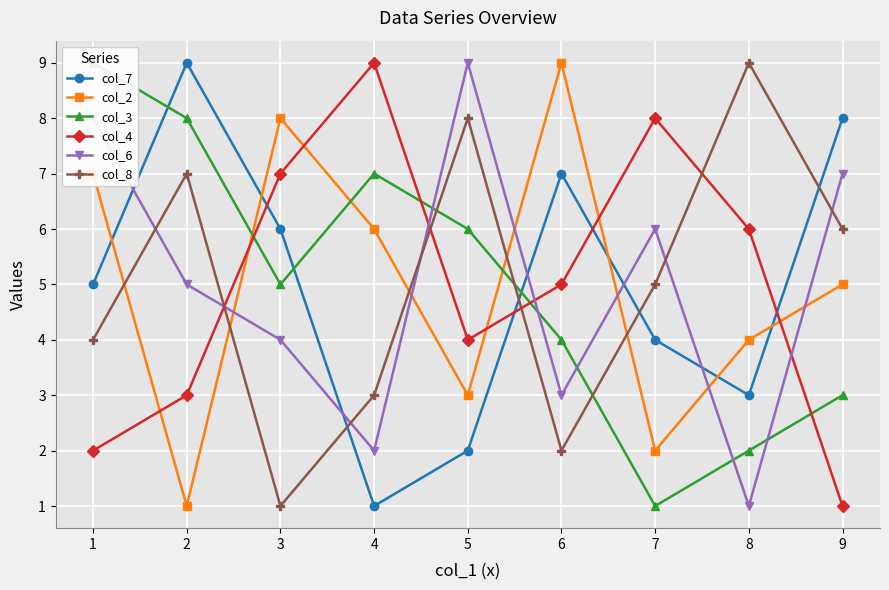

Is the value of col_4 at 8 greater than the value of col_6 at 3?

Yes